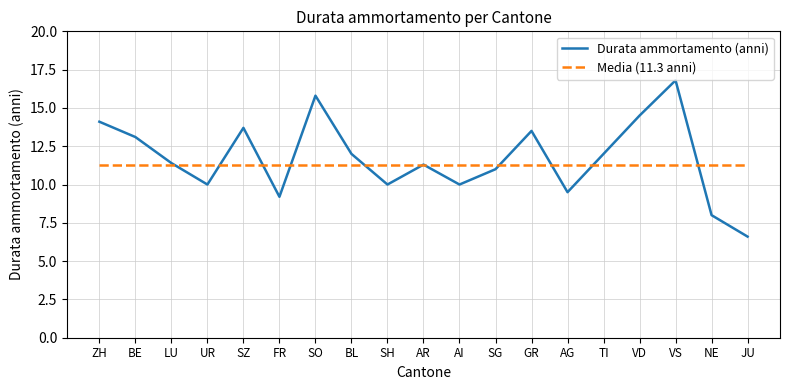

Which series ends up on top after the final intersection of Durata ammortamento (anni) and Media (11.3 anni)?

Media (11.3 anni)